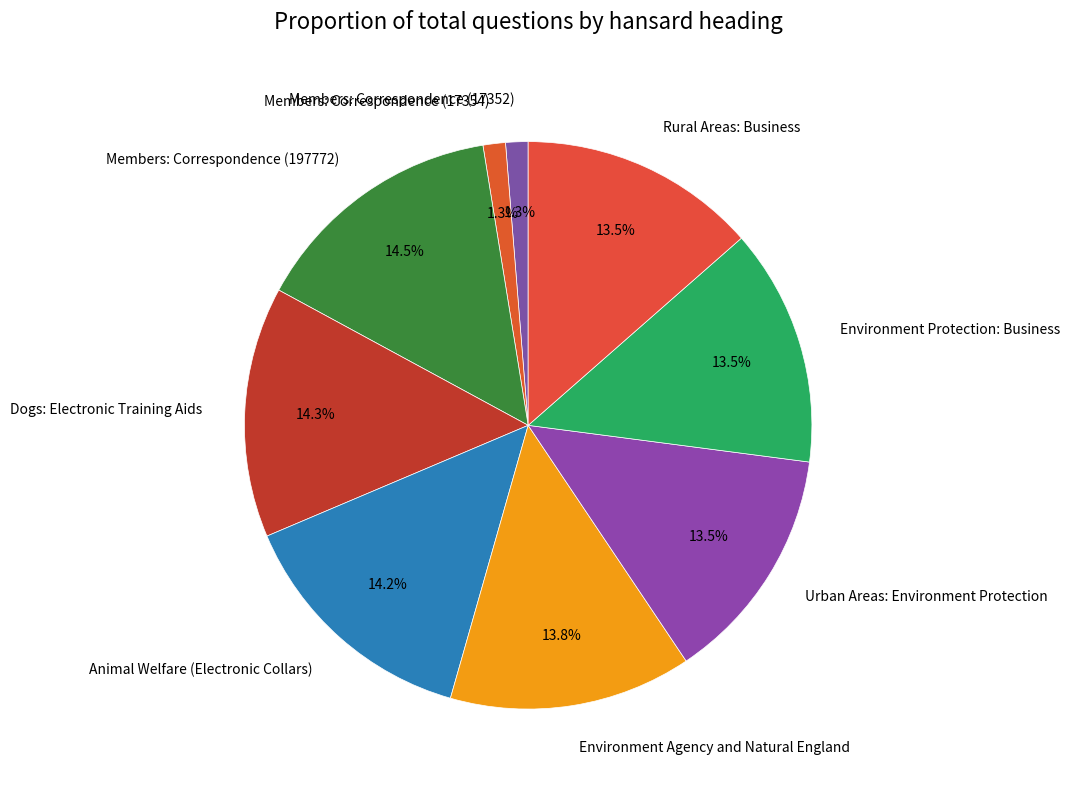

Between Environment Agency and Natural England and Members: Correspondence (17354), which is larger?

Environment Agency and Natural England